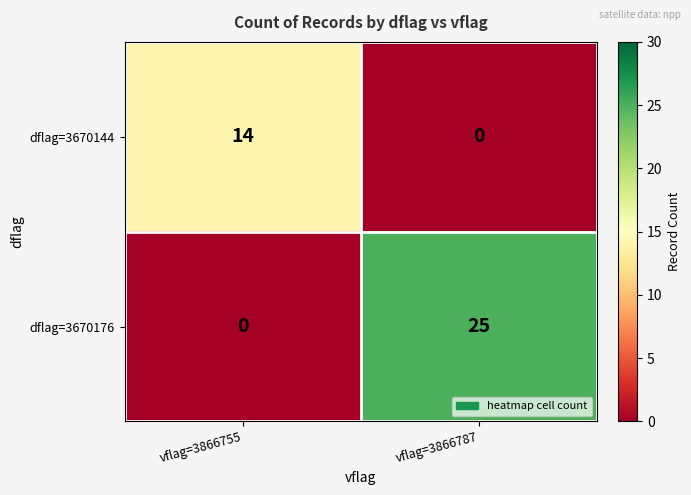

Which series has the largest range (max minus min)?

dflag=3670176